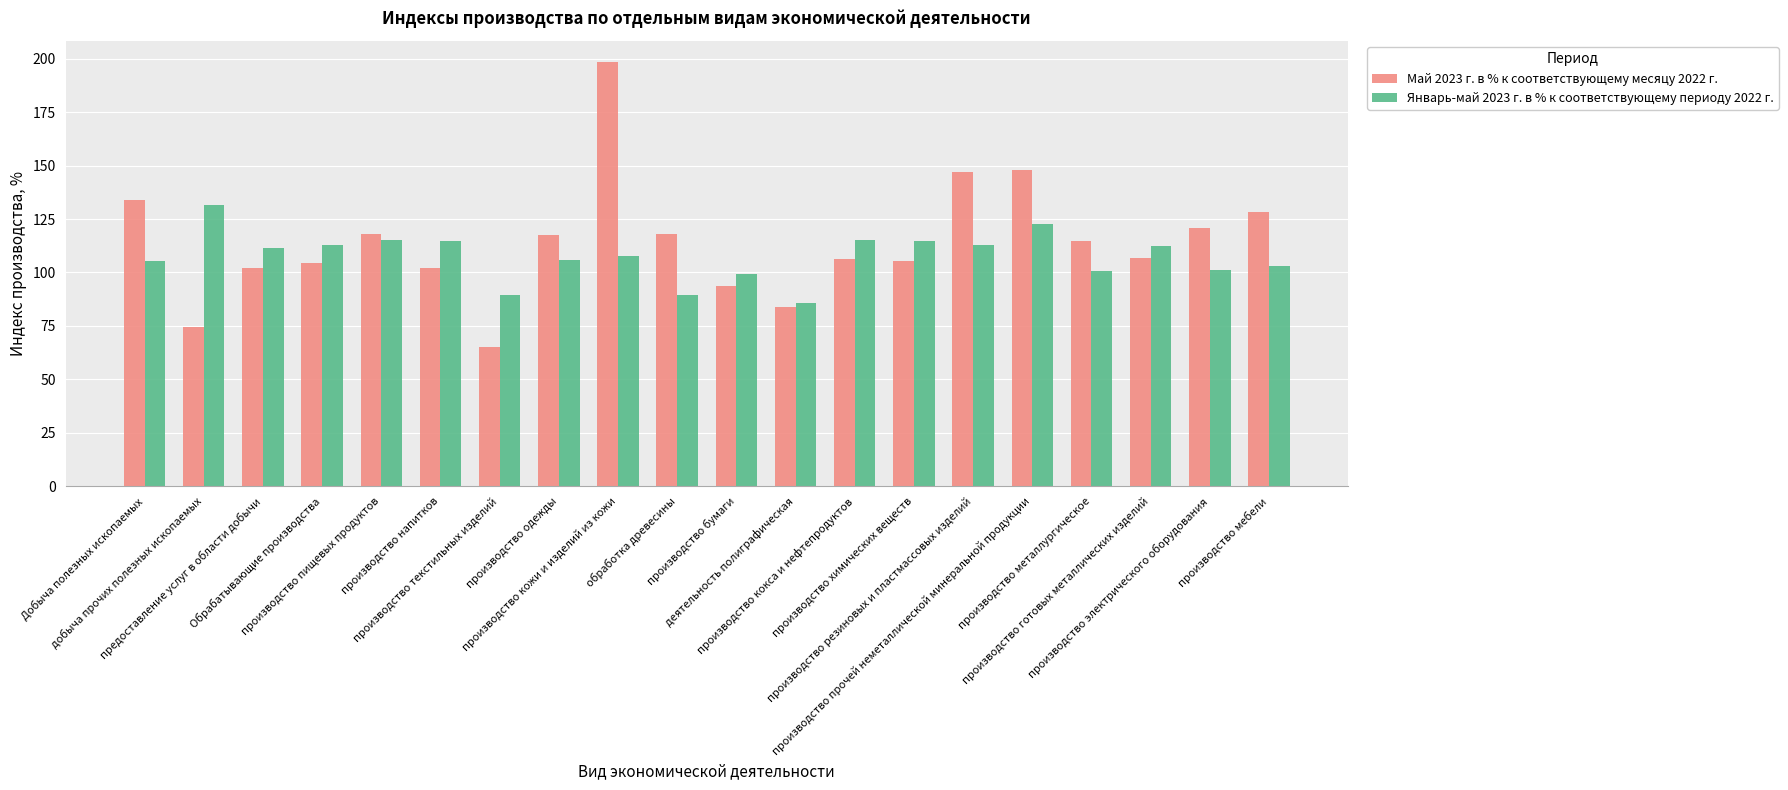

Which series has the largest range (max minus min)?

Май 2023 г. в % к соответствующему месяцу 2022 г.